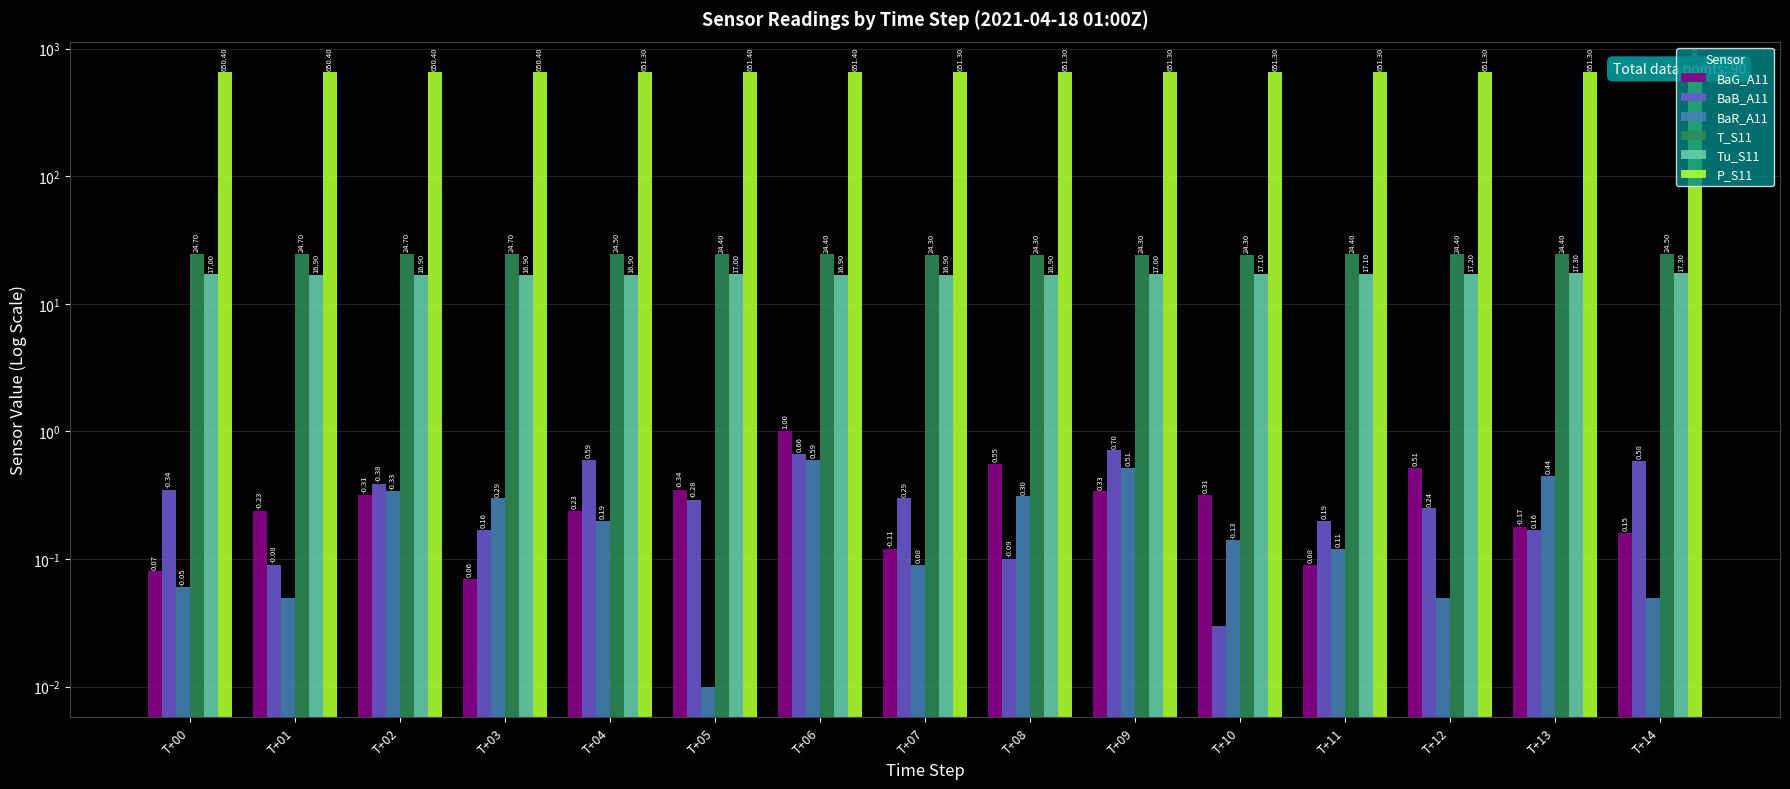

True or false: BaB_A11 has a value of 0.4 at T+02.

True